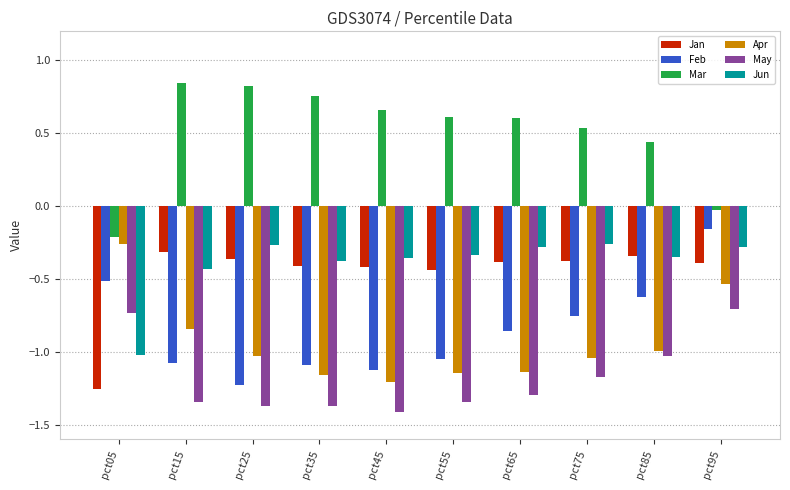

What is the difference between the maximum and minimum values in the Apr series?

0.9